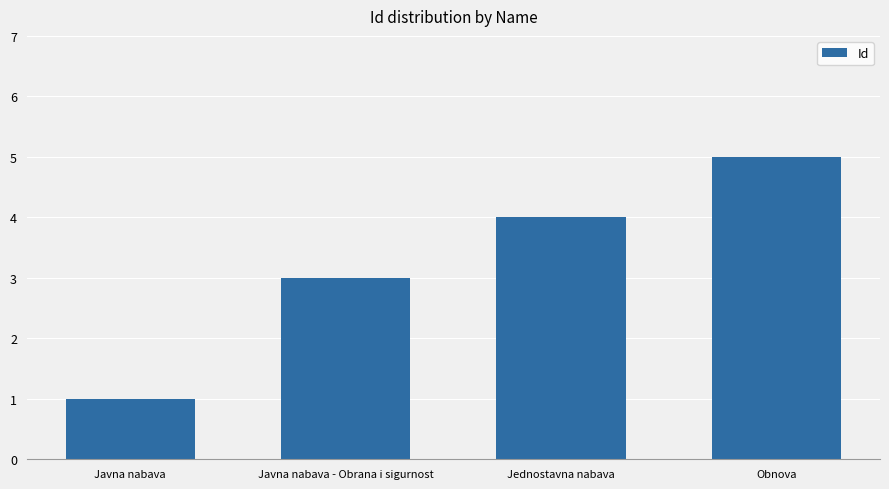

Between Javna nabava and Jednostavna nabava, which is larger?

Jednostavna nabava